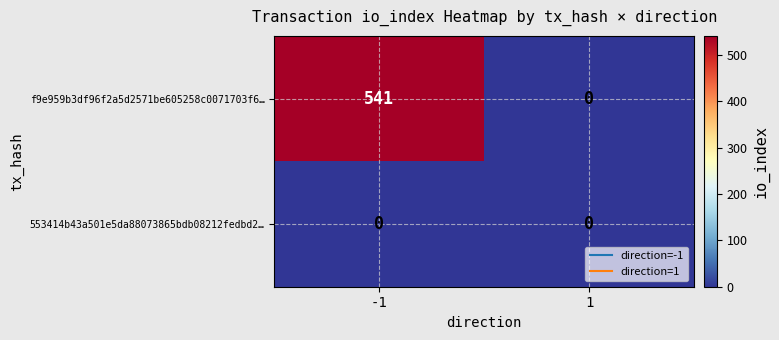

Which series has the largest total across all categories?

f9e959b3df96f2a5d2571be605258c0071703f6…